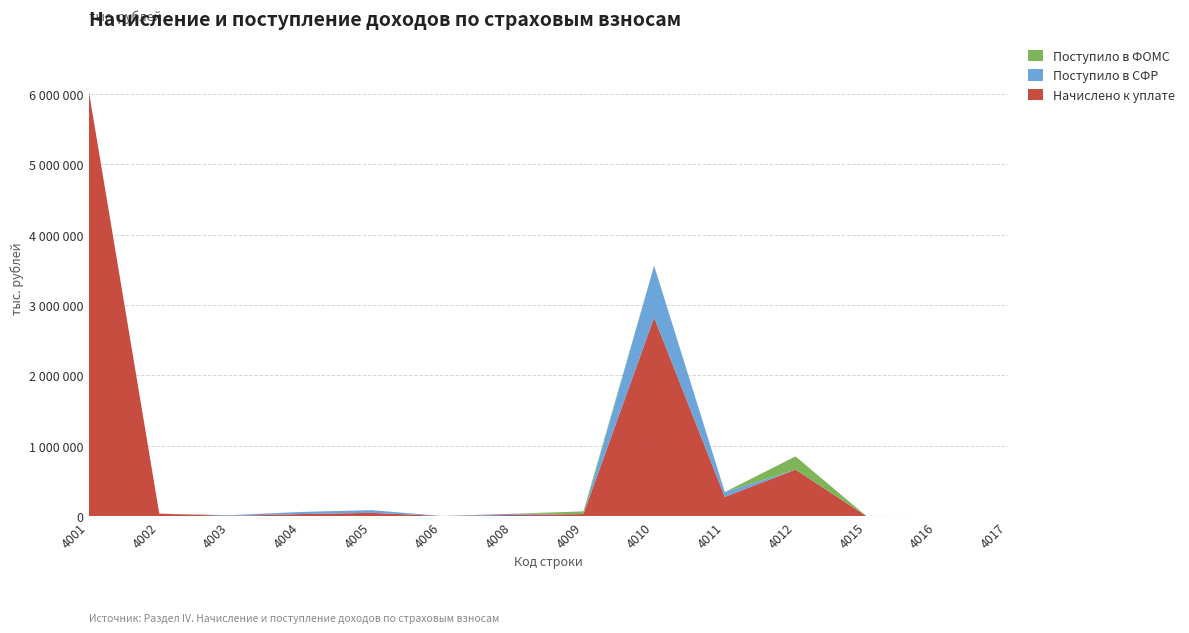

Reading right to left, what are all the values shown in this chart?

Начислено к уплате: 38	5	163	660061	271380	2820732	27358	14847	0	44576	27417	1752	33263	6058022
Поступило в СФР: 0	45	407	0	69502	737173	0	17236	7	38399	29859	10186	0	0
Поступило в ФОМС: 56	0	0	187050	0	0	38171	0	0	0	0	0	0	0